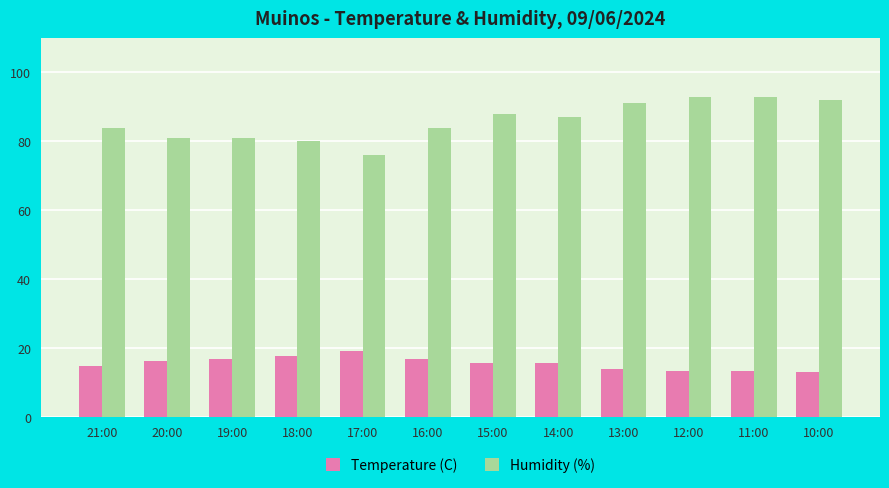

What is the spread (max minus min) of values at 17:00?

56.9